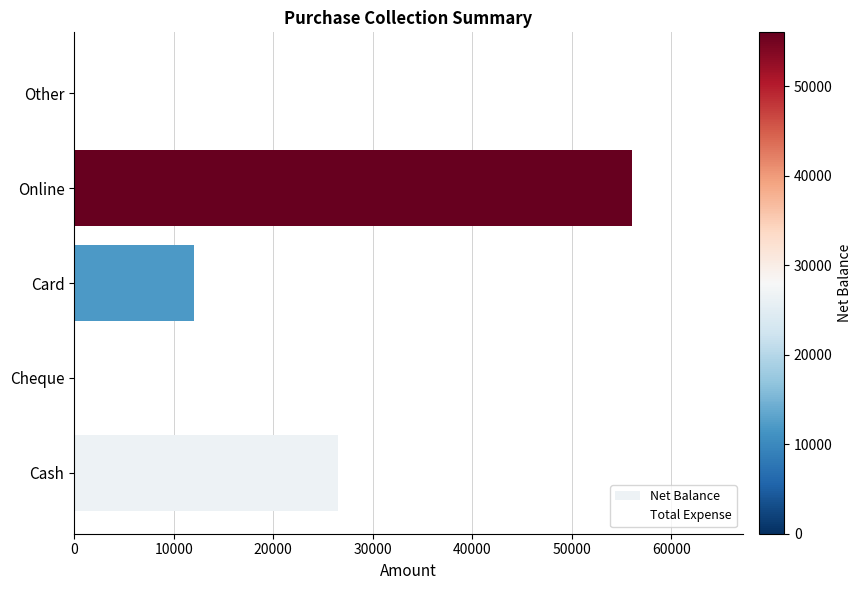

Reading bottom to top, transcribe all the data shown in this chart.

Cash=26500	Cheque=0	Card=12000	Online=56000	Other=0